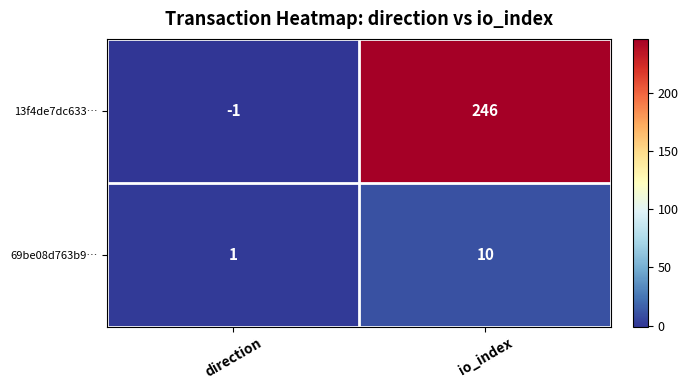

Which series has the largest total across all categories?

13f4de7dc633…